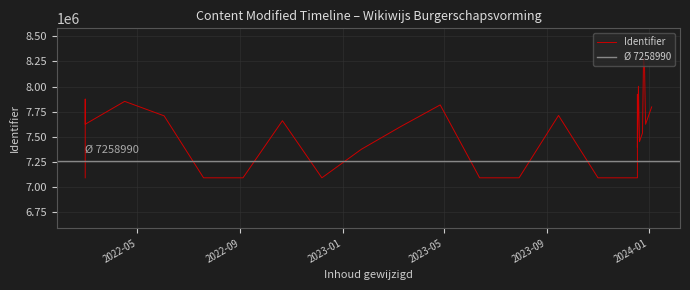

Does the chart display data point markers on the line(s)?

No